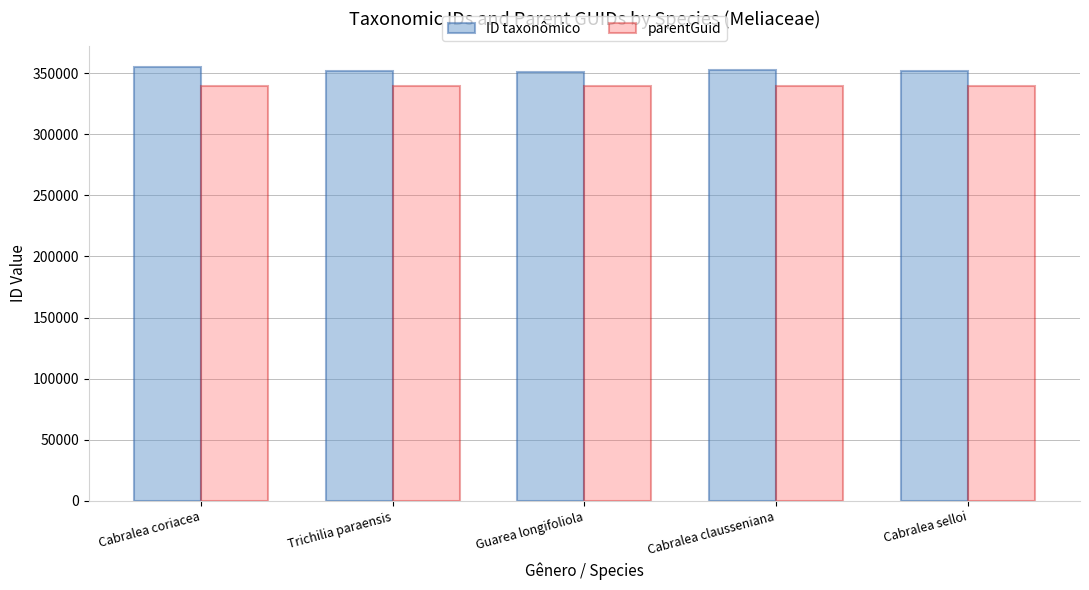

The parentGuid series shows 339207 at Cabralea selloi. True or false?

True